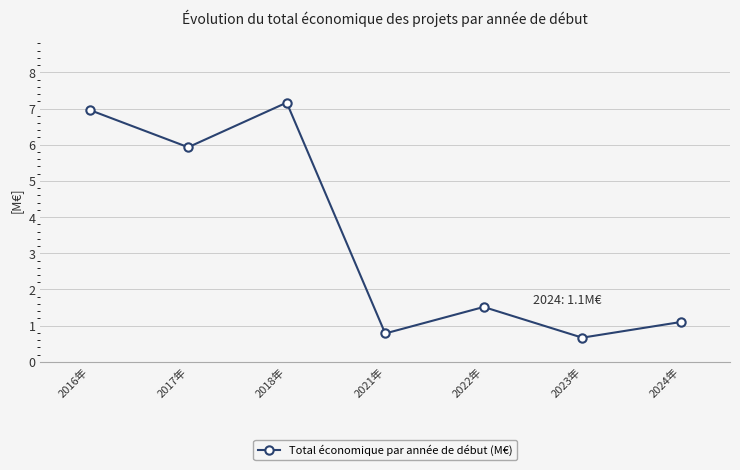

What is the label of the 1st point from the right?

2024年